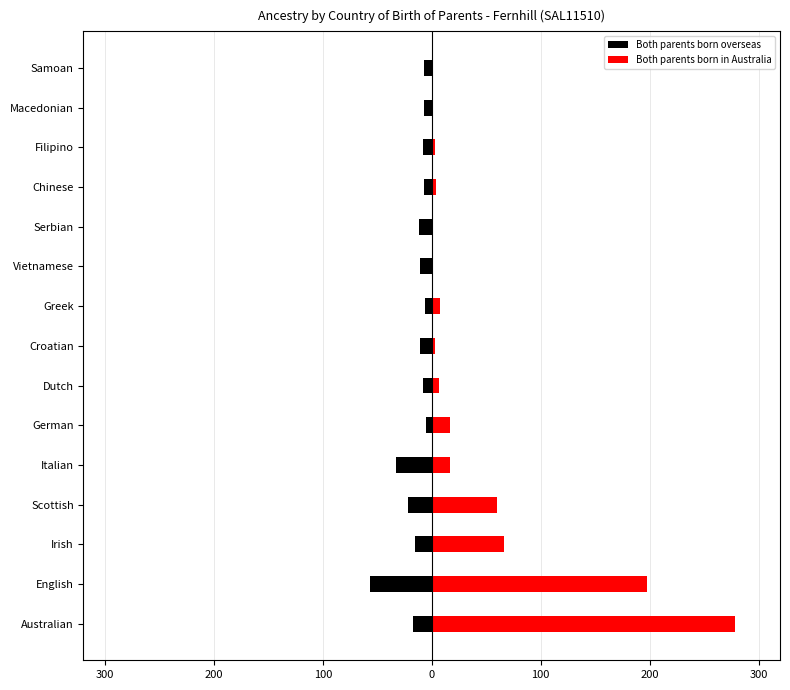

Which has a higher value, Serbian or Croatian?

Croatian